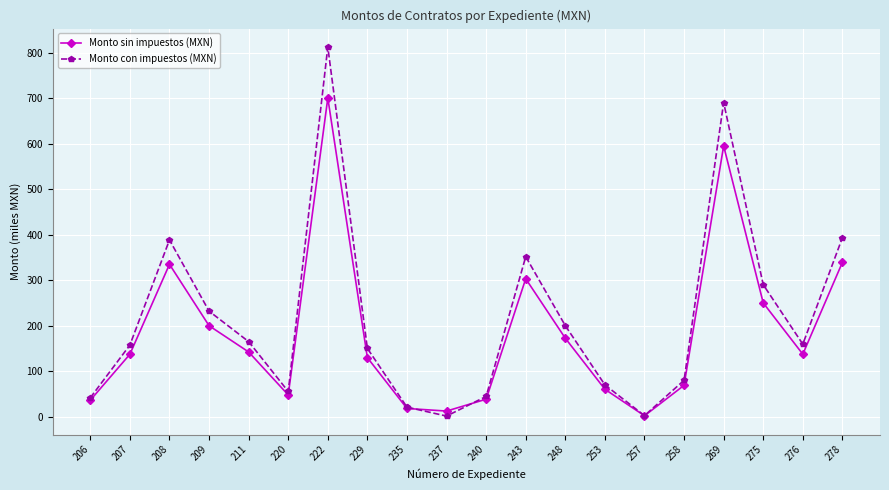

How many lines are shown in the chart?

2